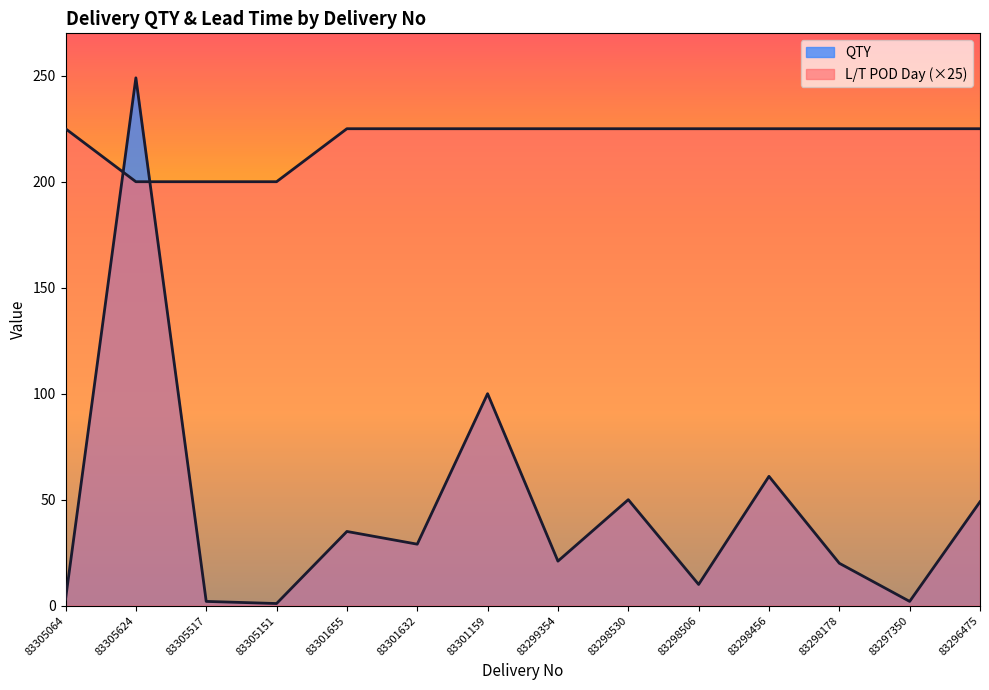

Between which two adjacent categories do QTY and Lead Time POD Day first intersect?

83305064 and 83305624